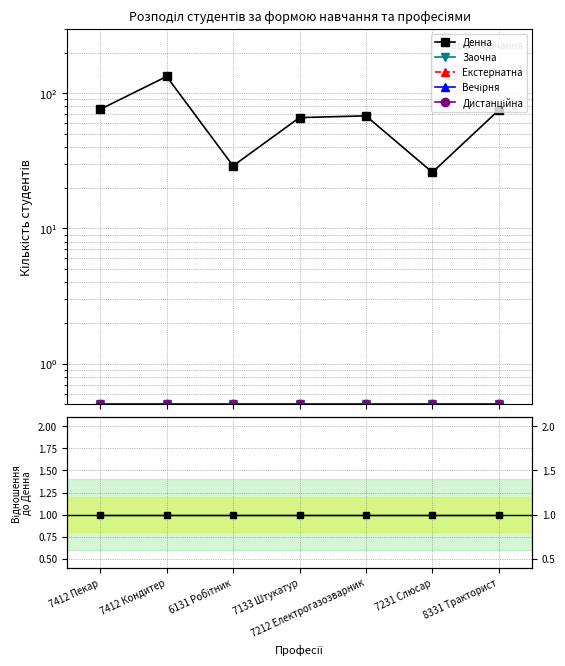

List the series in order of their peak value, highest first.

Денна, Заочна, Екстернатна, Вечірня, Дистанційна